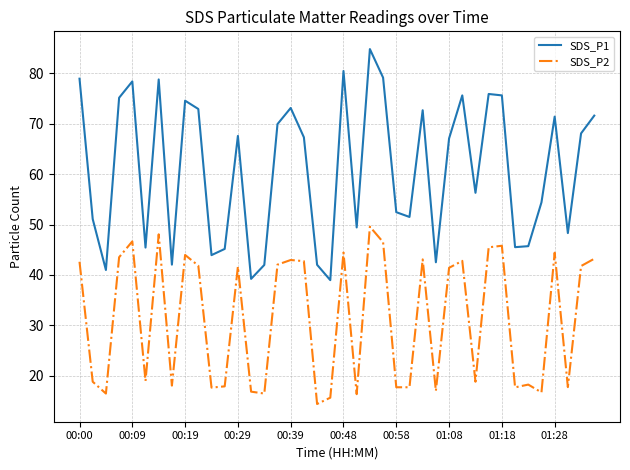

True or false: SDS_P1 and SDS_P2 cross at least once.

False